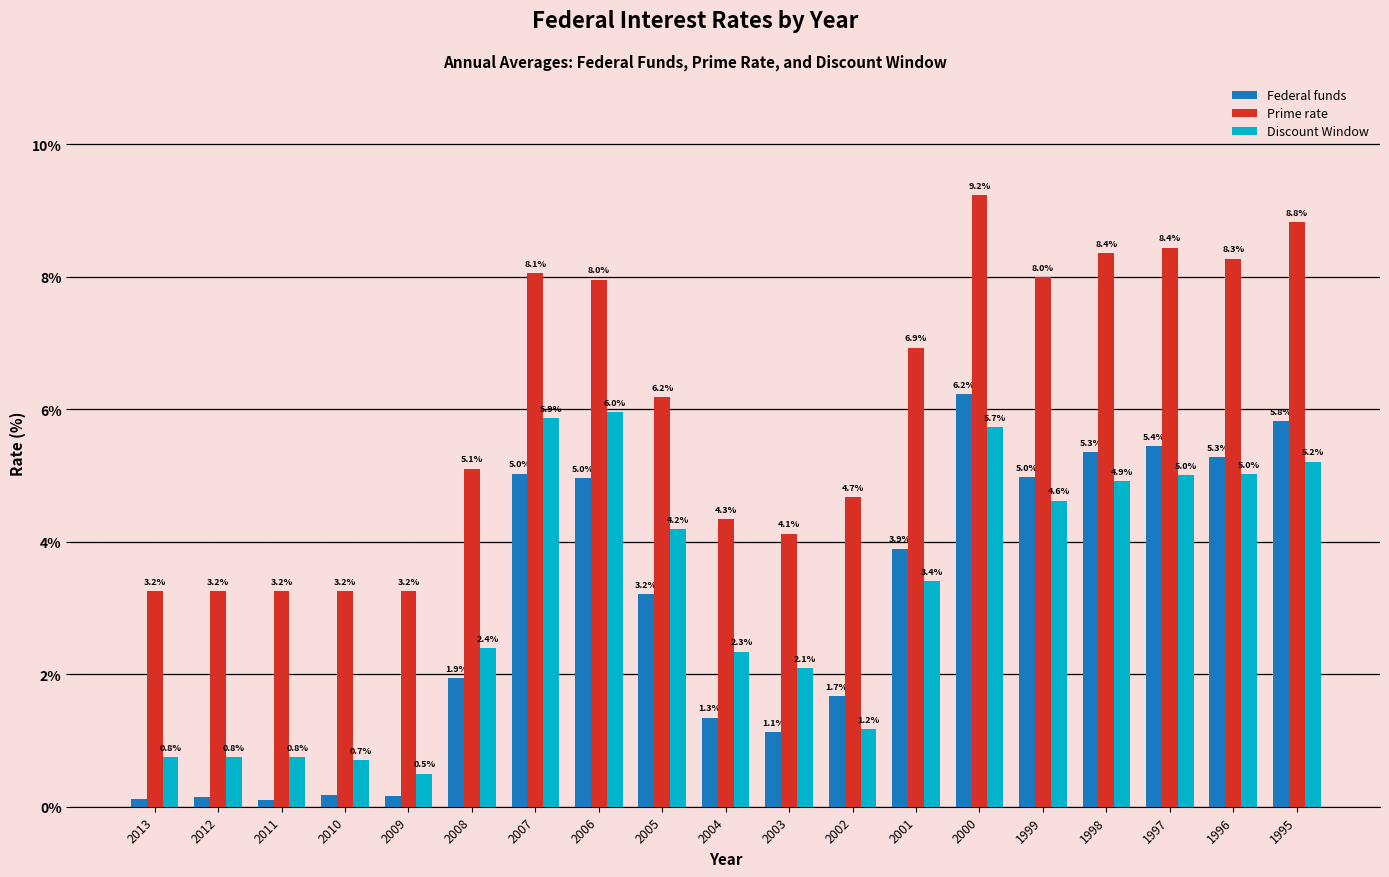

The Prime rate series shows 1.8 at 2005. True or false?

False